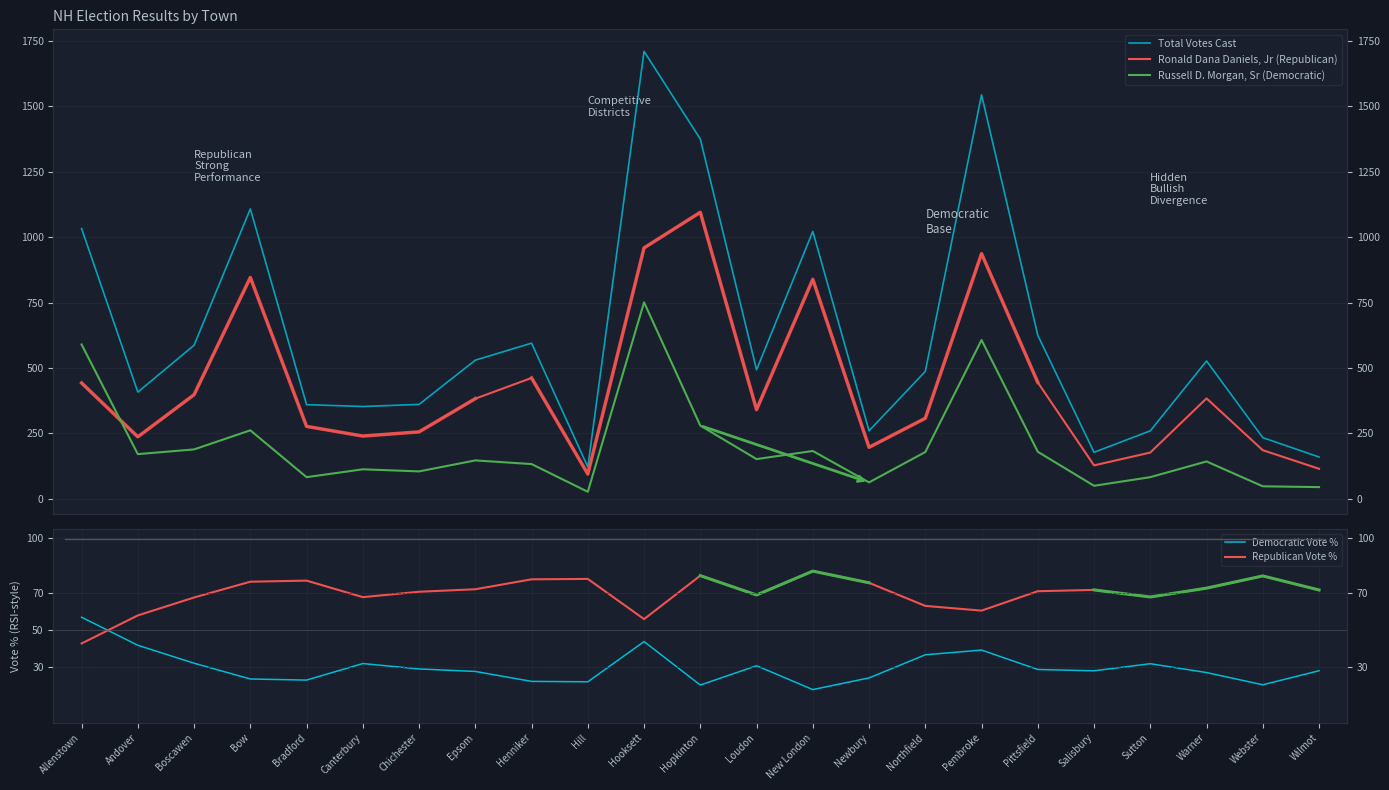

True or false: Total Votes Cast has a value of 285.2 at Wilmot.

False